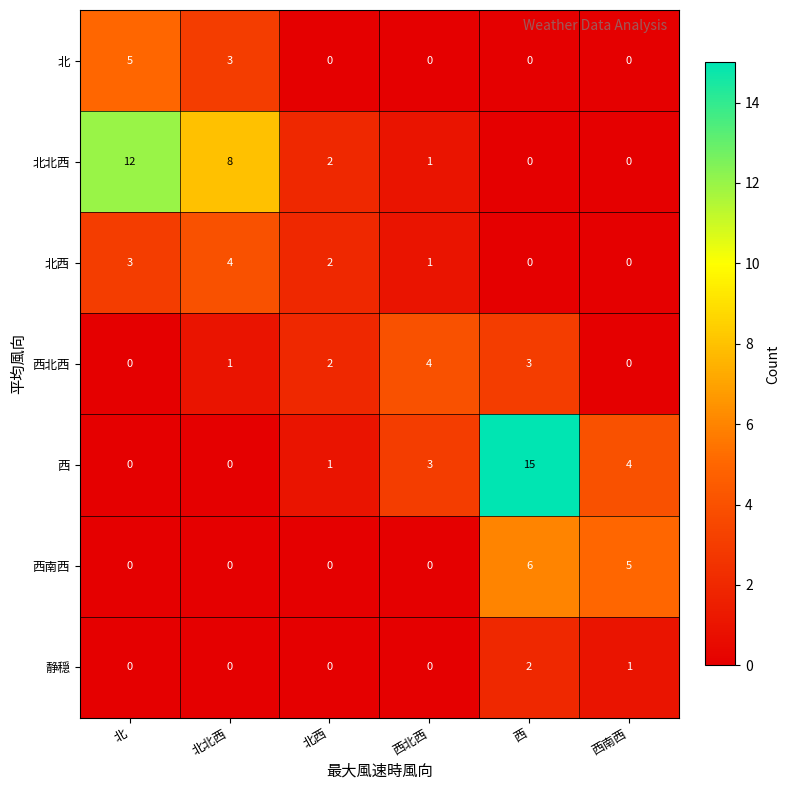

What is the maximum value shown in the chart?

15